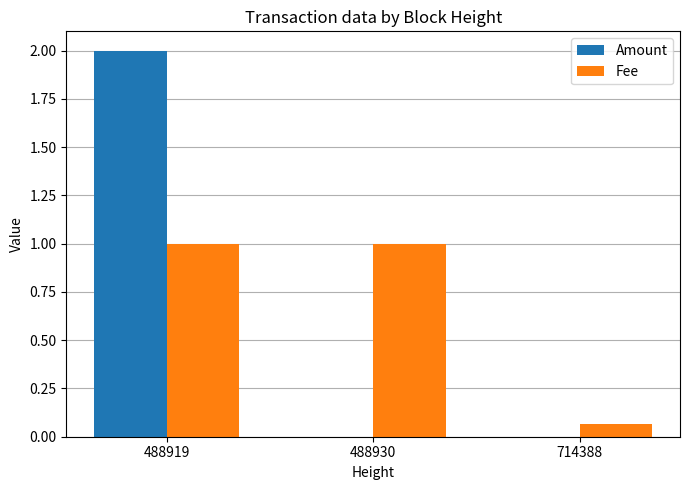

What is the sum of all Fee values?

2.1